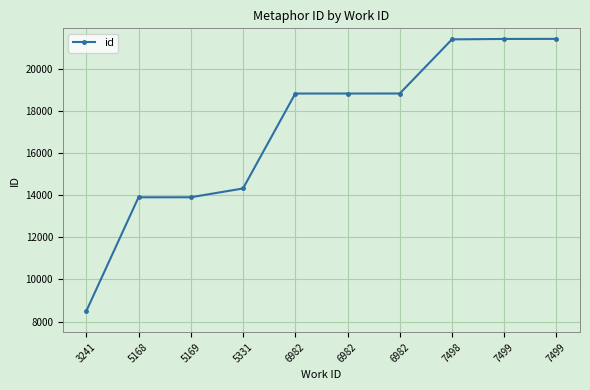

Rank the categories by value from highest to lowest.

7499, 7499, 7498, 6982, 6982, 6982, 5331, 5169, 5168, 3241